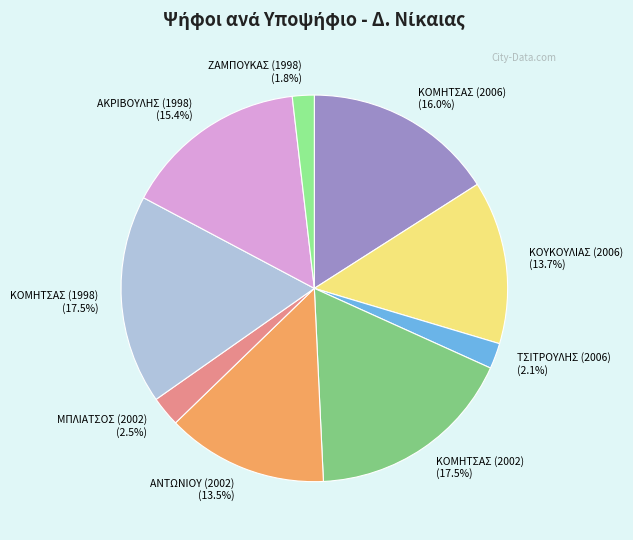

How many segments does this pie chart have?

9